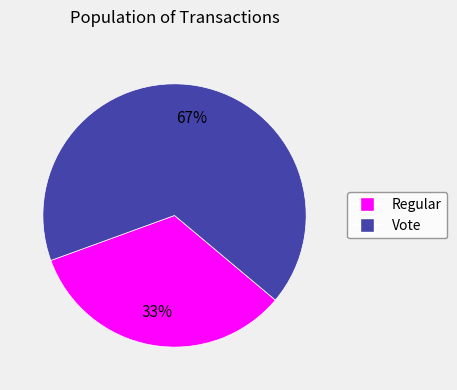

Do Regular and Vote together represent more than half of the pie?

Yes